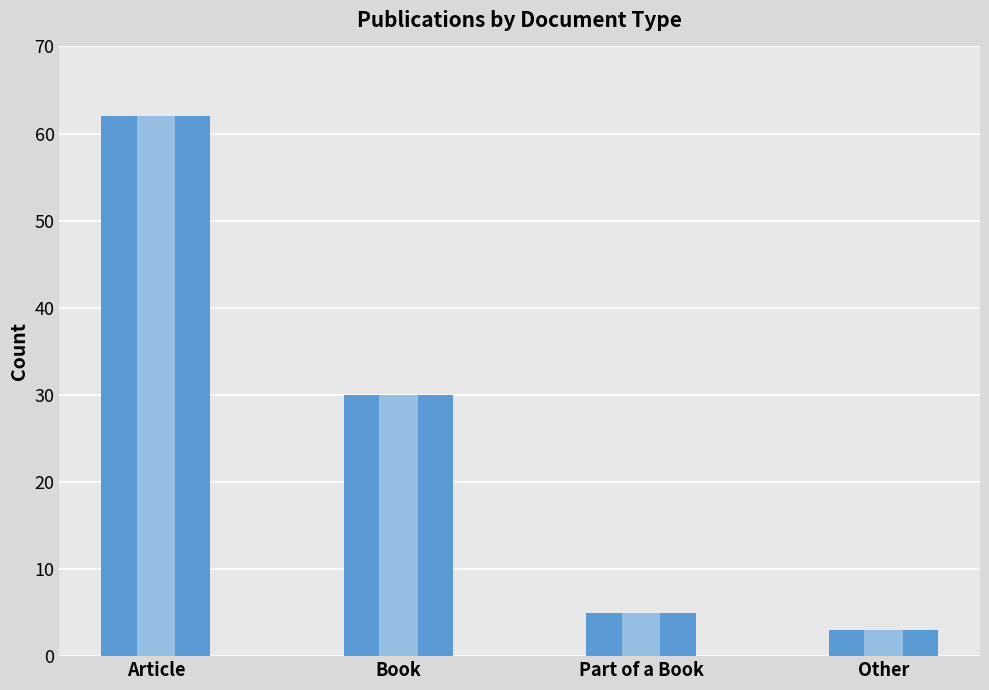

Does the chart contain any negative values?

No